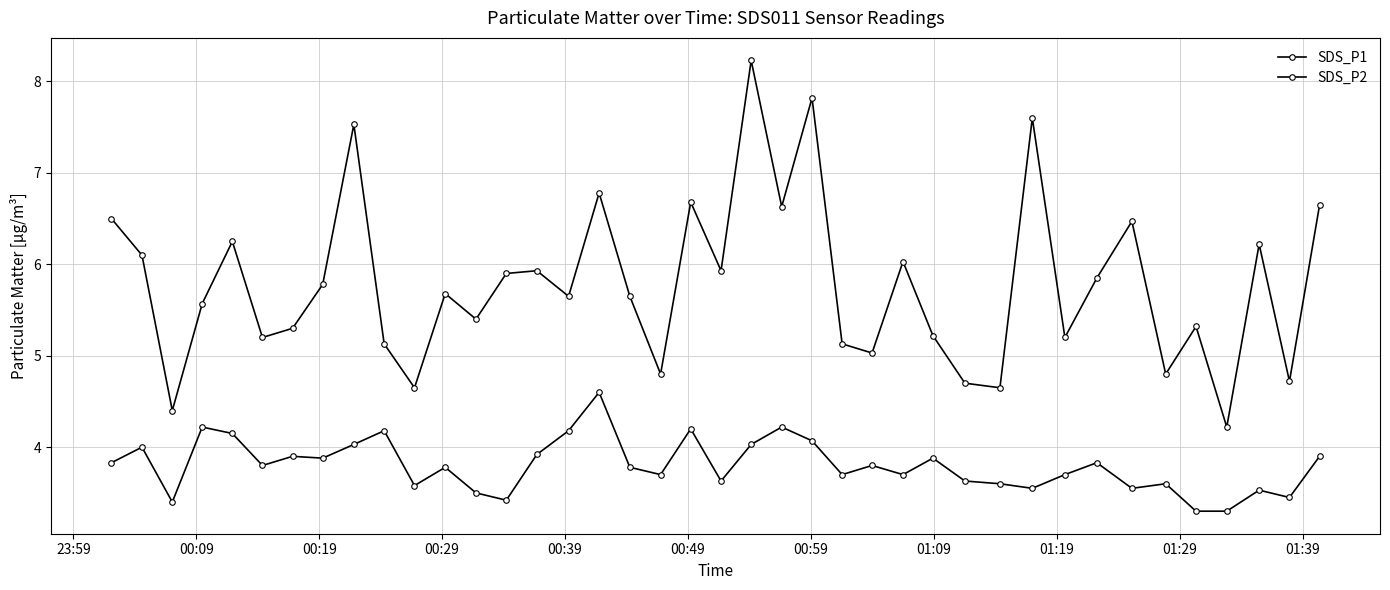

Is this an area chart (filled region under the line)?

No